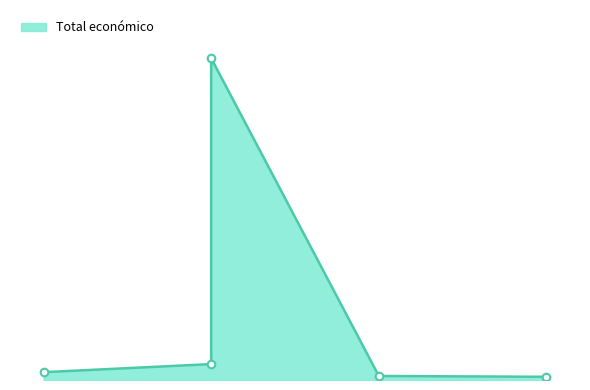

Approximately how many times larger is the value at 2023 compared to 2024?

1.2